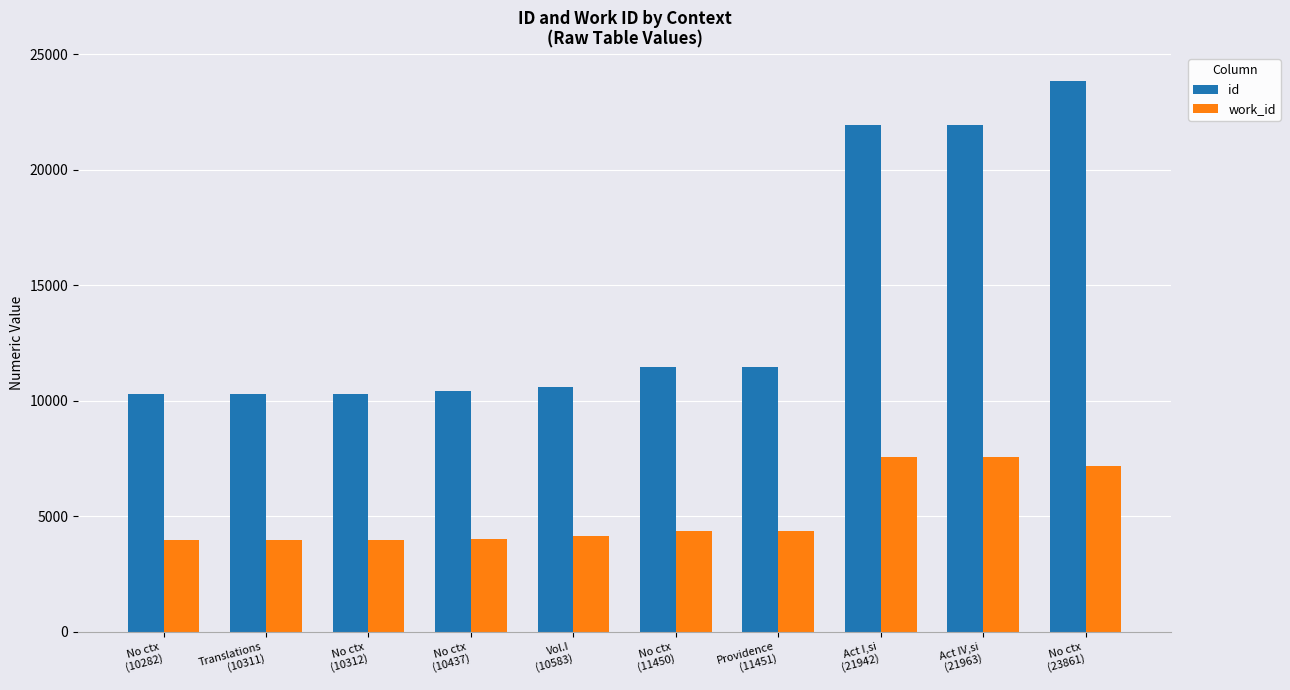

Which series has the largest range (max minus min)?

id